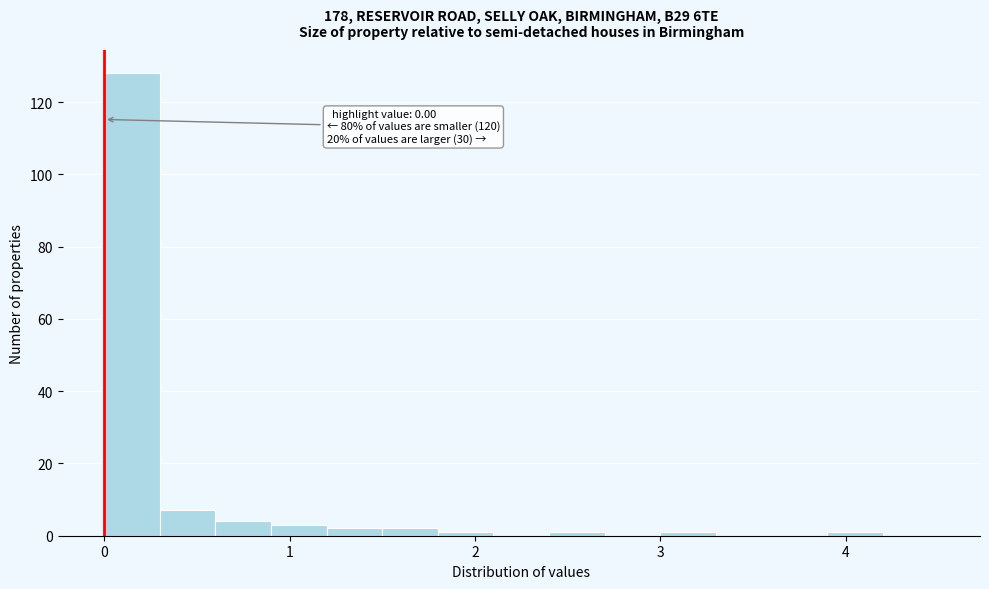

Read against the x-axis, roughly where is the centre of the tallest bar?

0.2